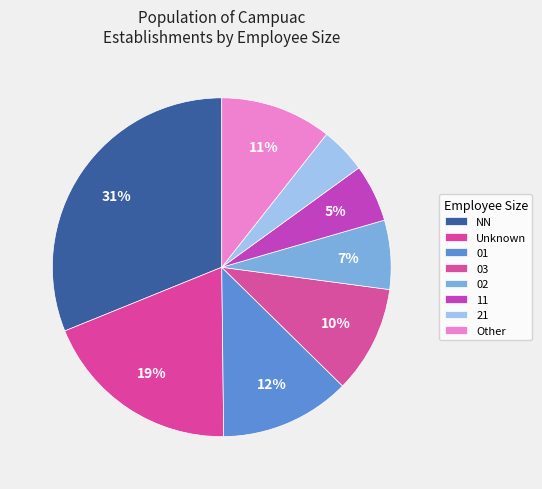

What percentage is NOT represented by 11?

94.5%